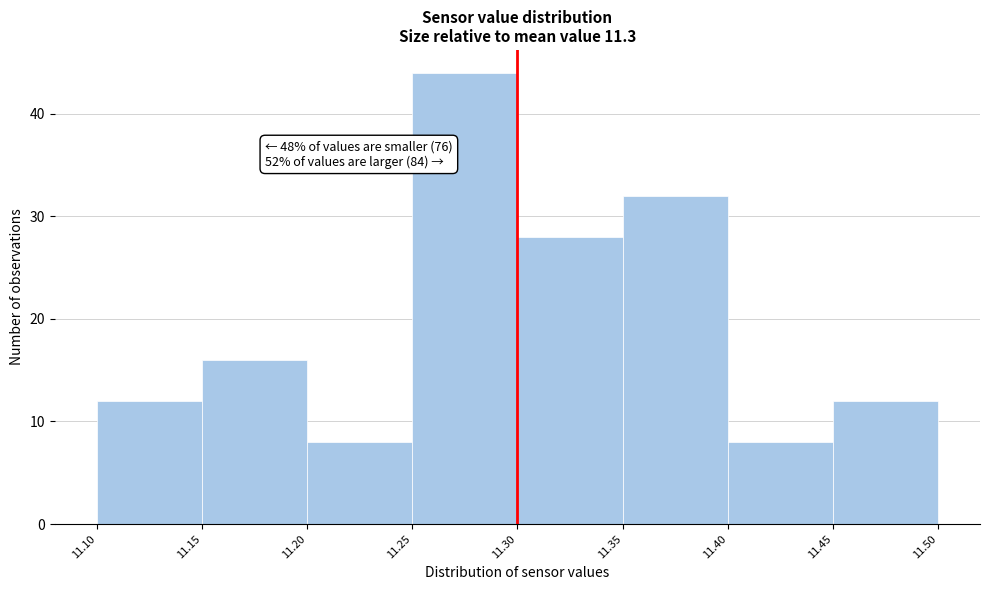

Which range on the x-axis has the tallest bar?

11.25 to 11.30